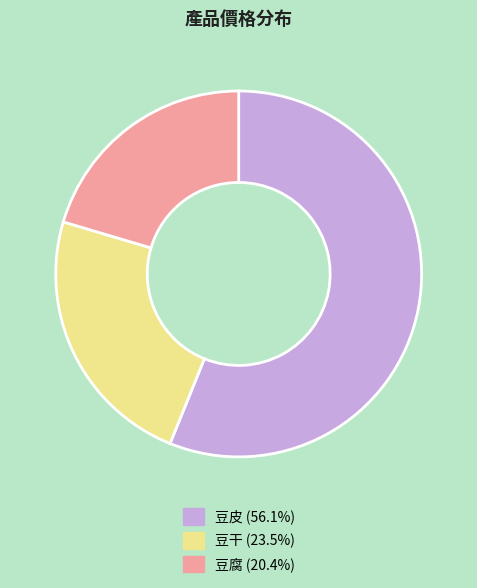

How many segments does this pie chart have?

3